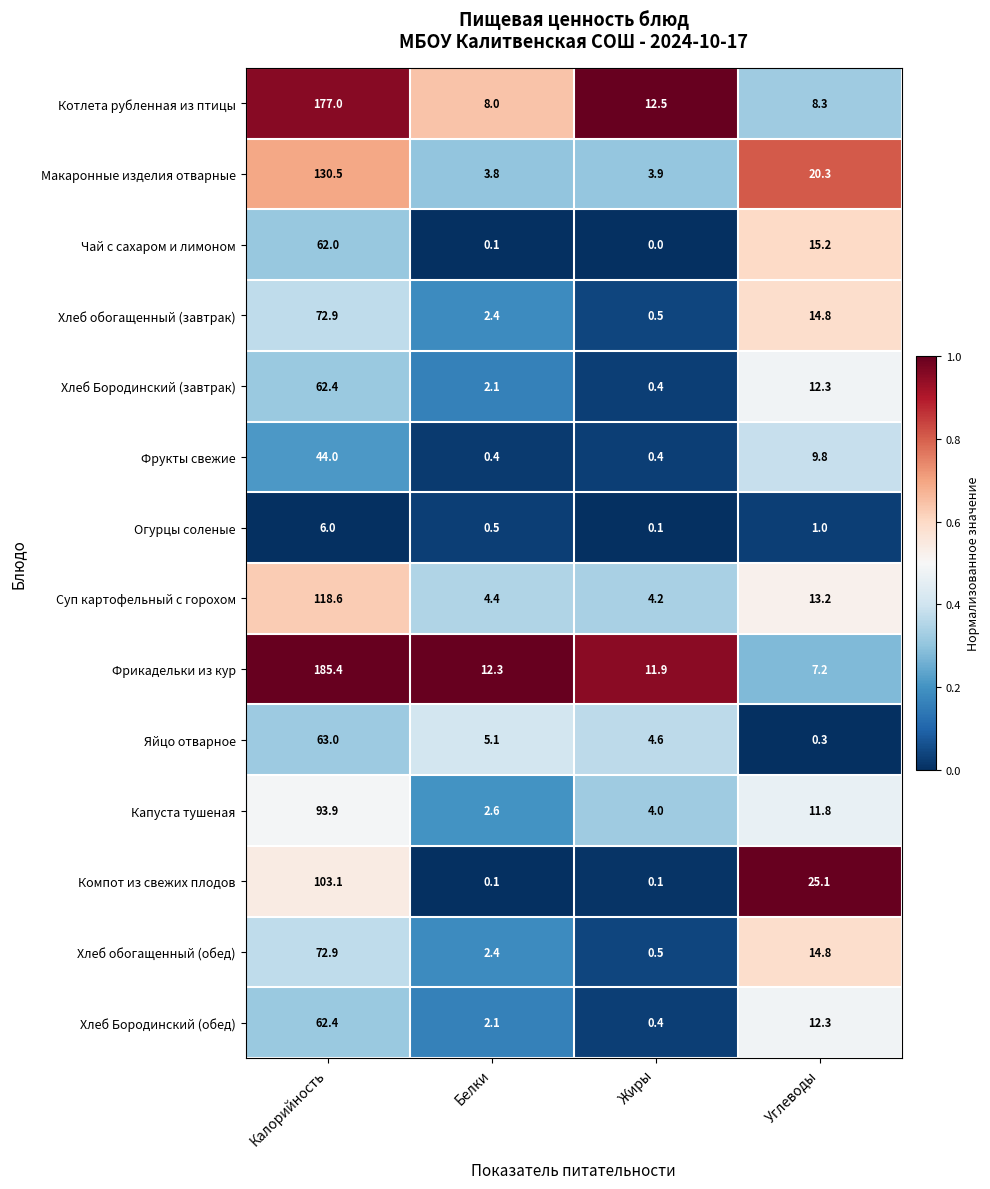

What is the difference between the highest and lowest values at Калорийность?

179.4